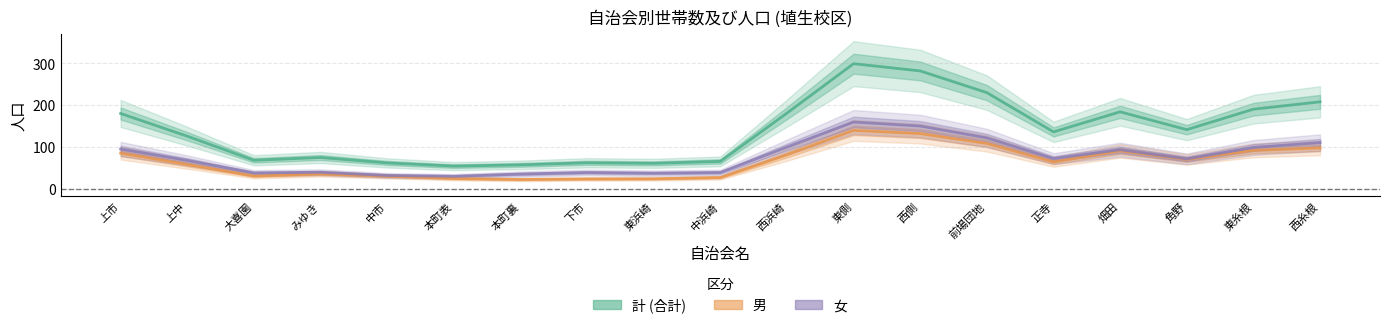

Where is the first local minimum for 計 (合計)?

大喜園